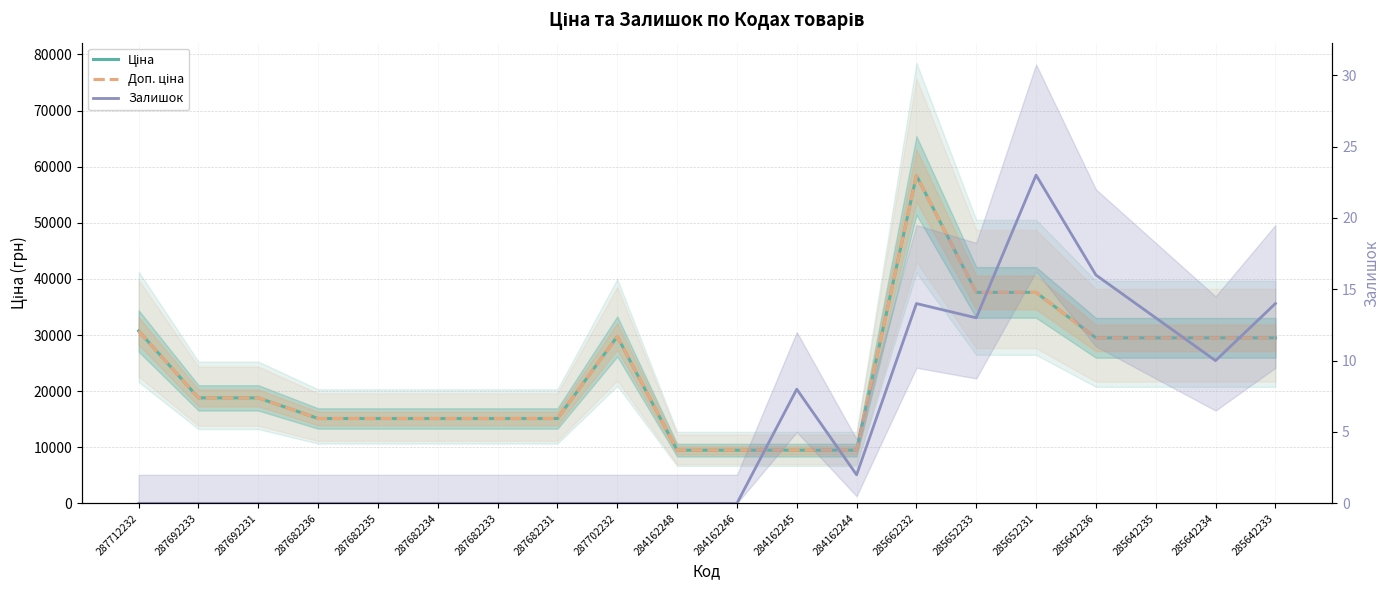

The value of Залишок at 284162244 is 2.0. True or false?

True